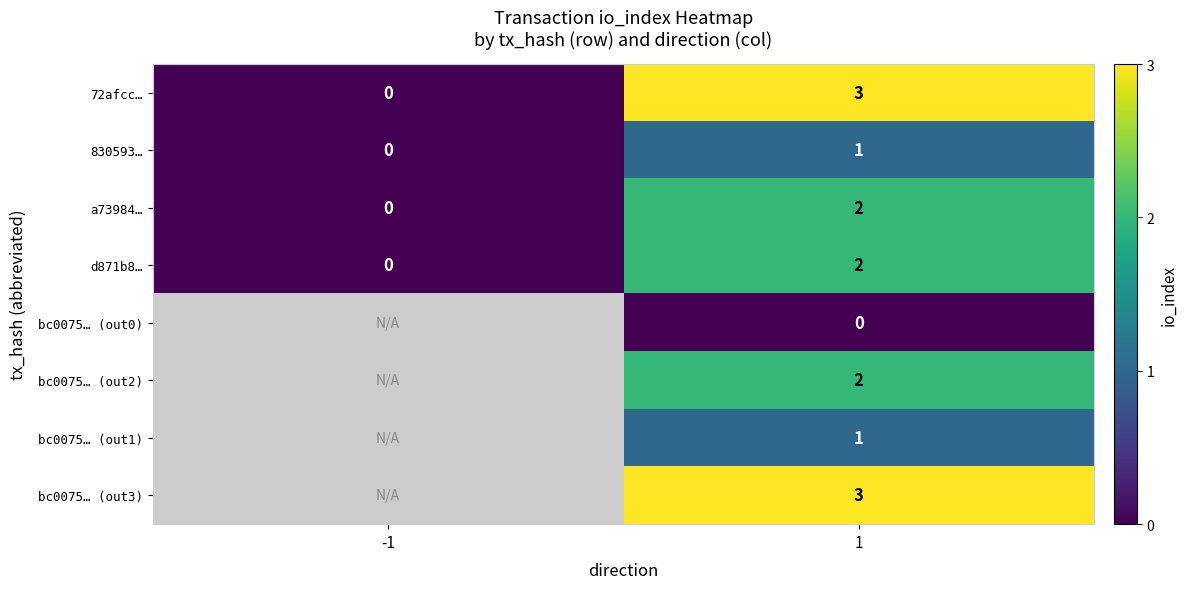

What is the total value across all series at 1?

14